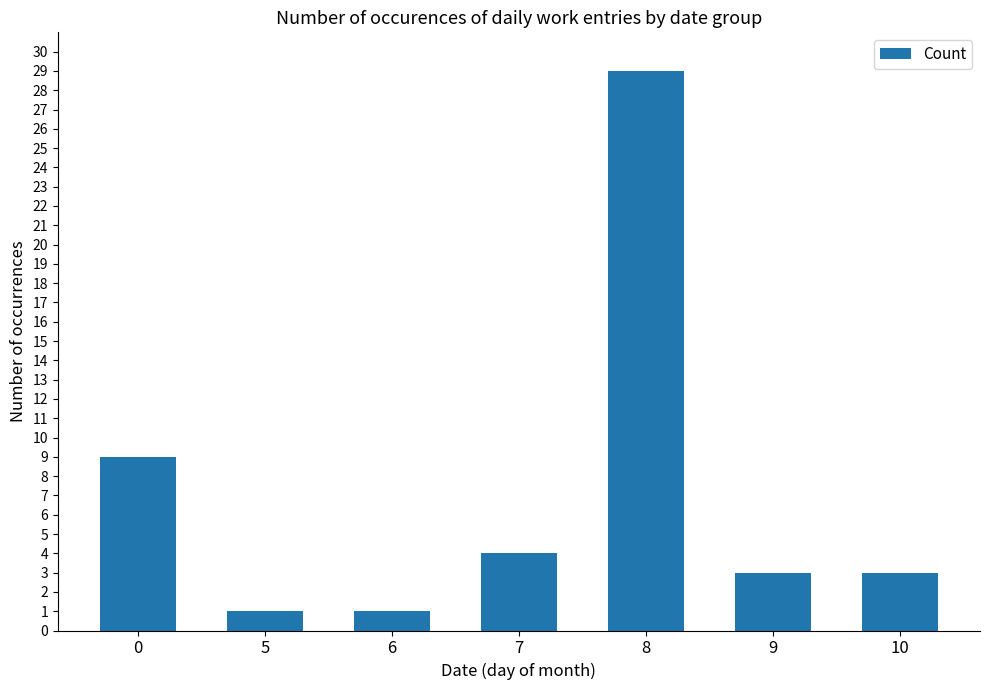

What is the change in value from 6 to 7?

+3